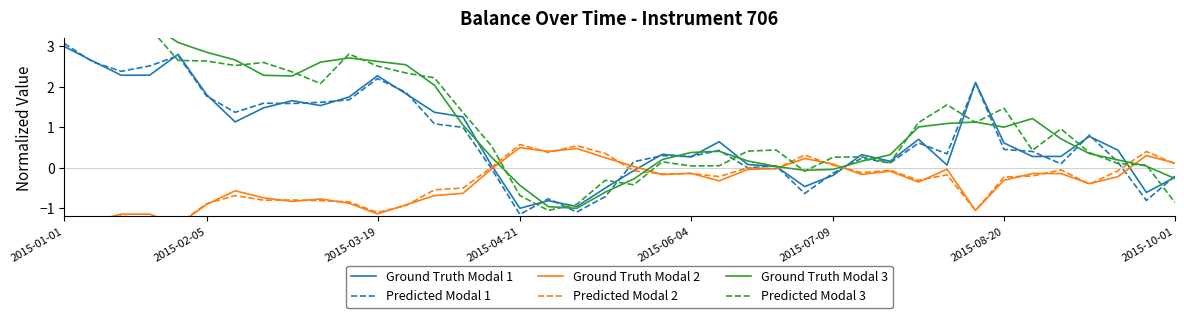

How many lines are shown in the chart?

6